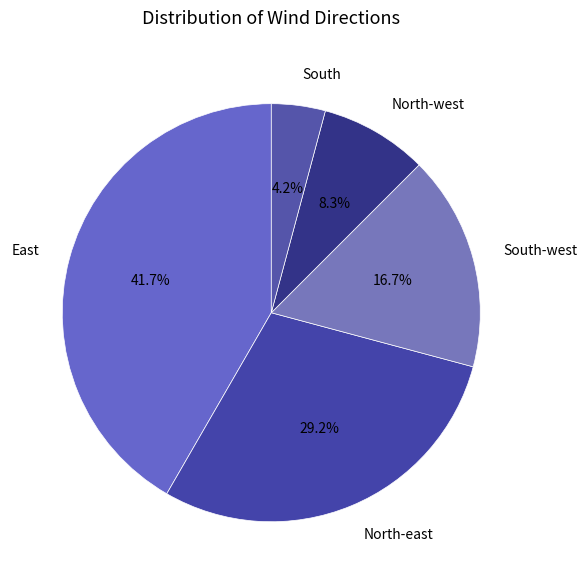

How many segments does this pie chart have?

5